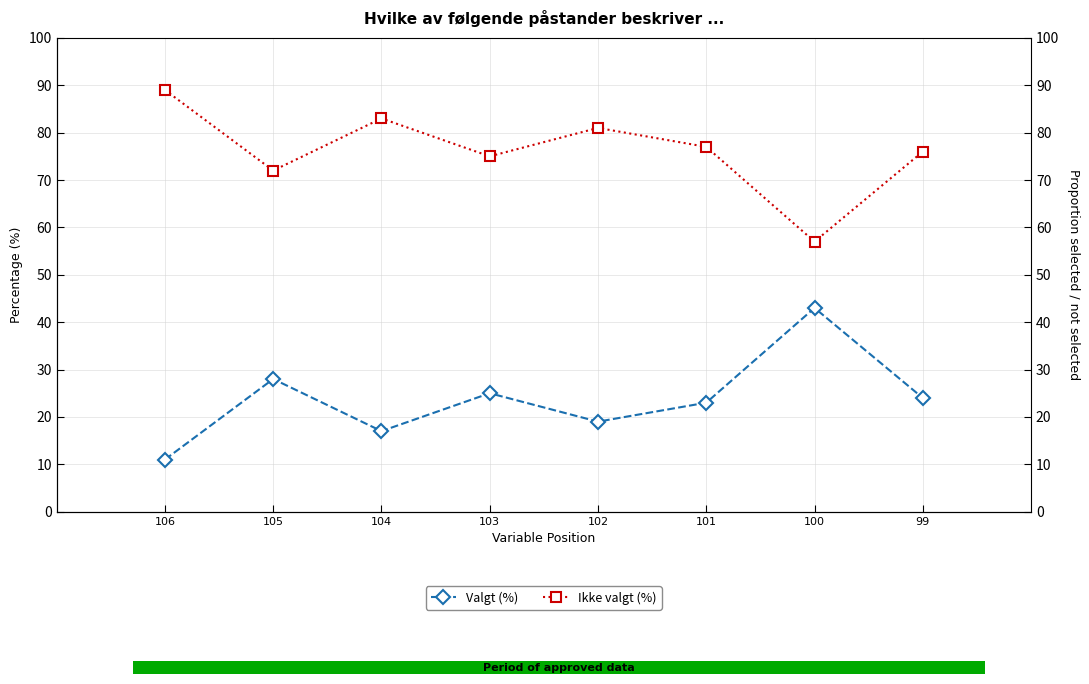

Reading right to left, extract all data points from this chart.

Valgt (%): 24	43	23	19	25	17	28	11
Ikke valgt (%): 76	57	77	81	75	83	72	89